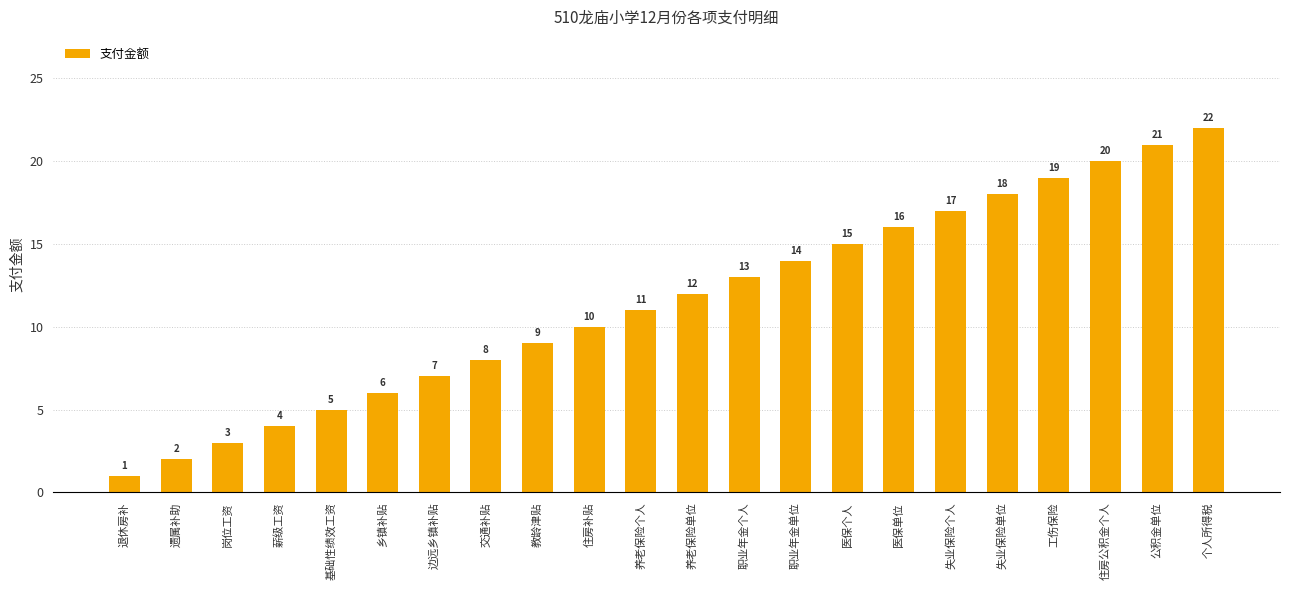

What is the change in value from 职业年金单位 to 个人所得税?

+8